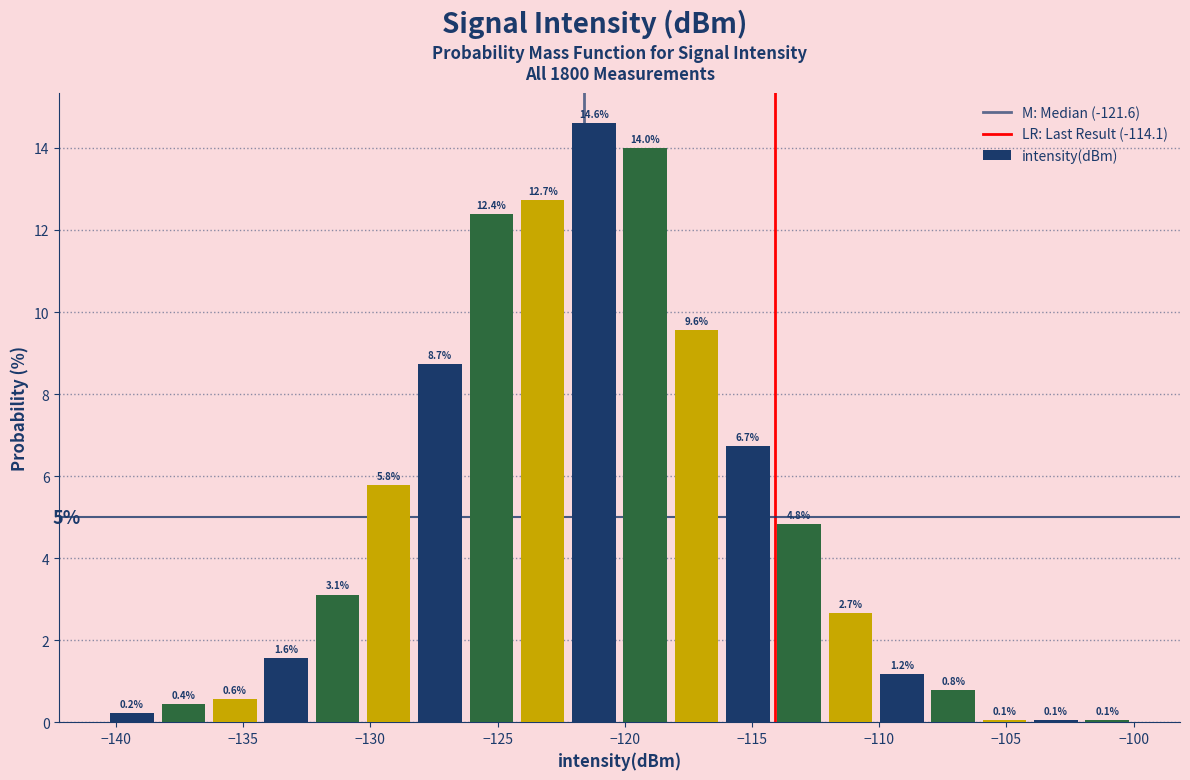

Which range on the x-axis has the tallest bar?

-122.0 to -120.0